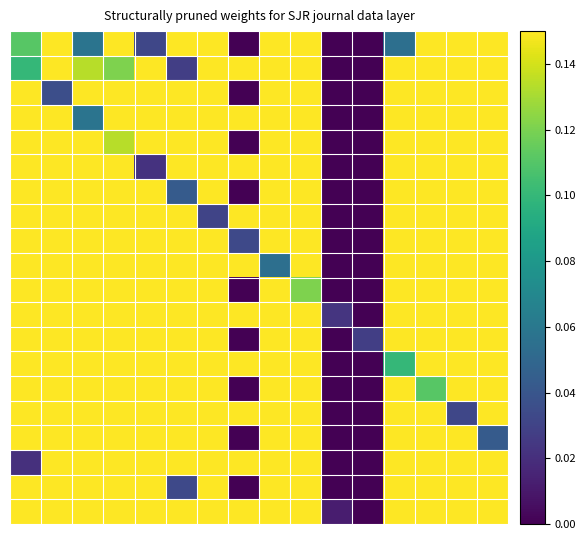

How many distinct data groups are displayed?

20